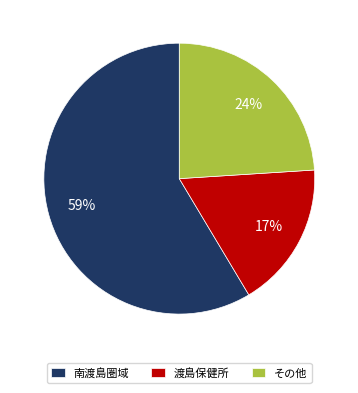

To the nearest percent, what is the combined percentage of 南渡島圏域 and その他?

83%